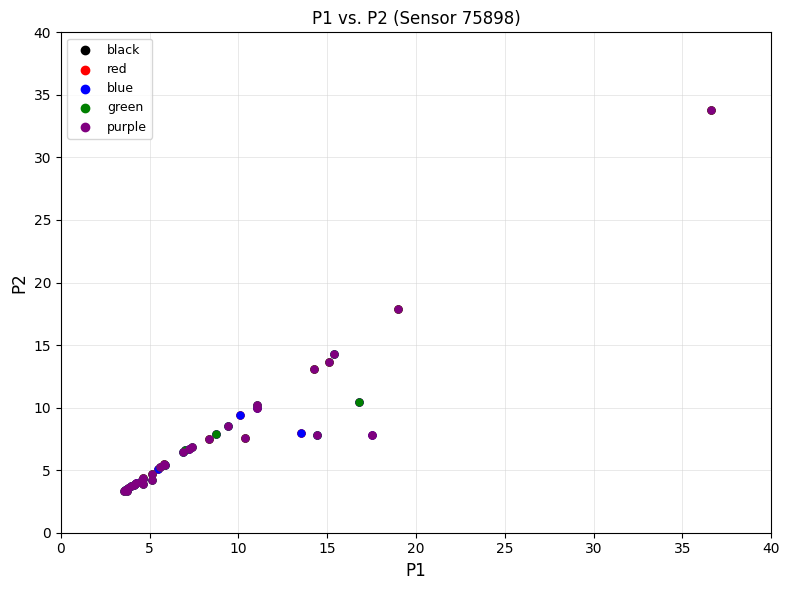

What are all the series names shown in the legend?

black, red, blue, green, purple